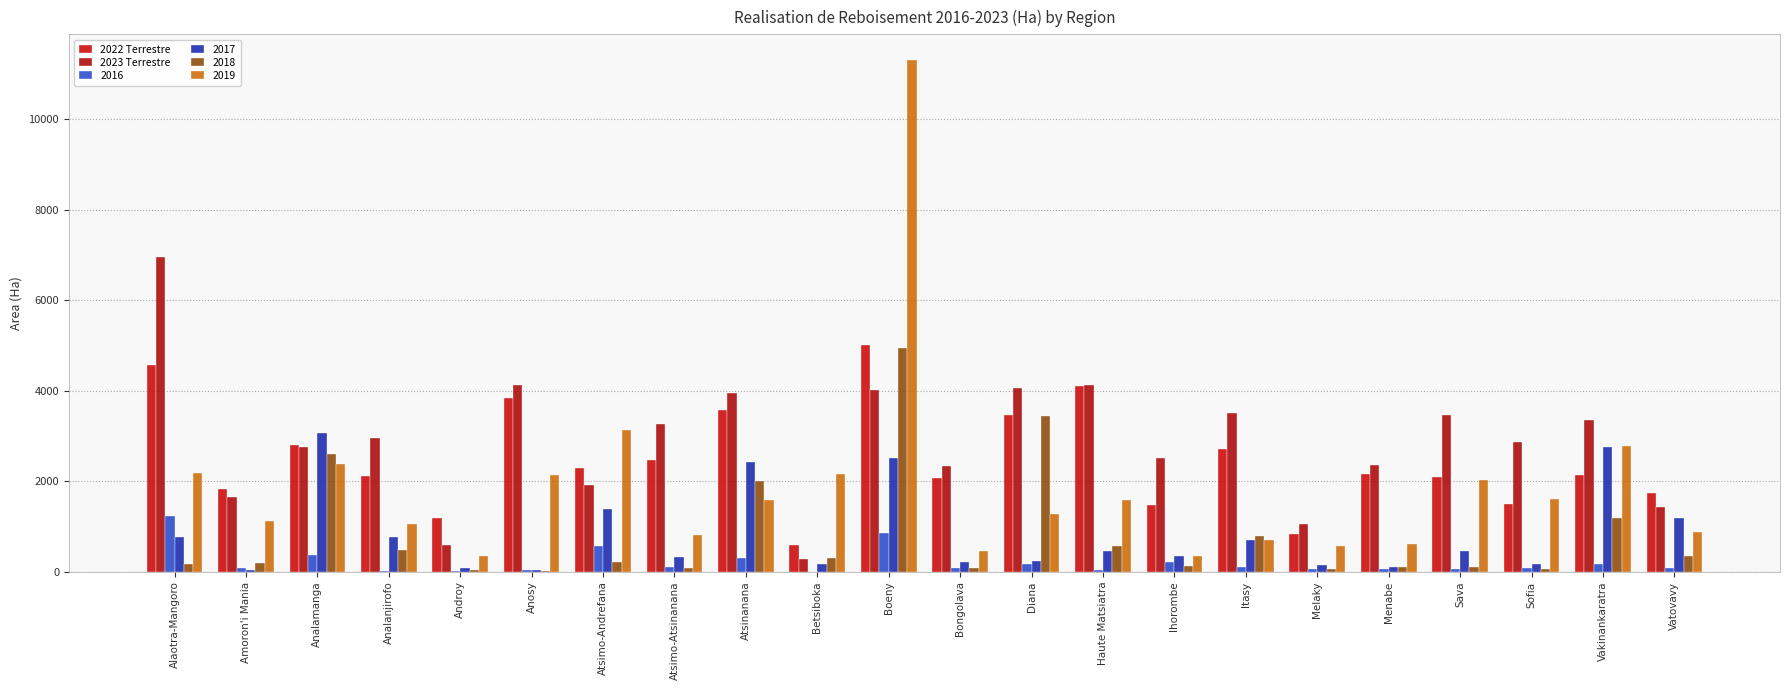

What position from the right is Menabe?

5